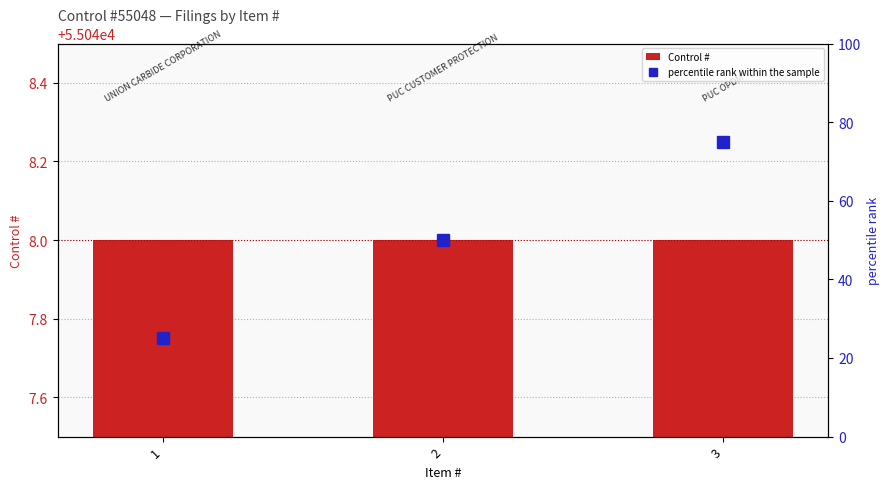

What is the maximum value shown in the chart?

55048